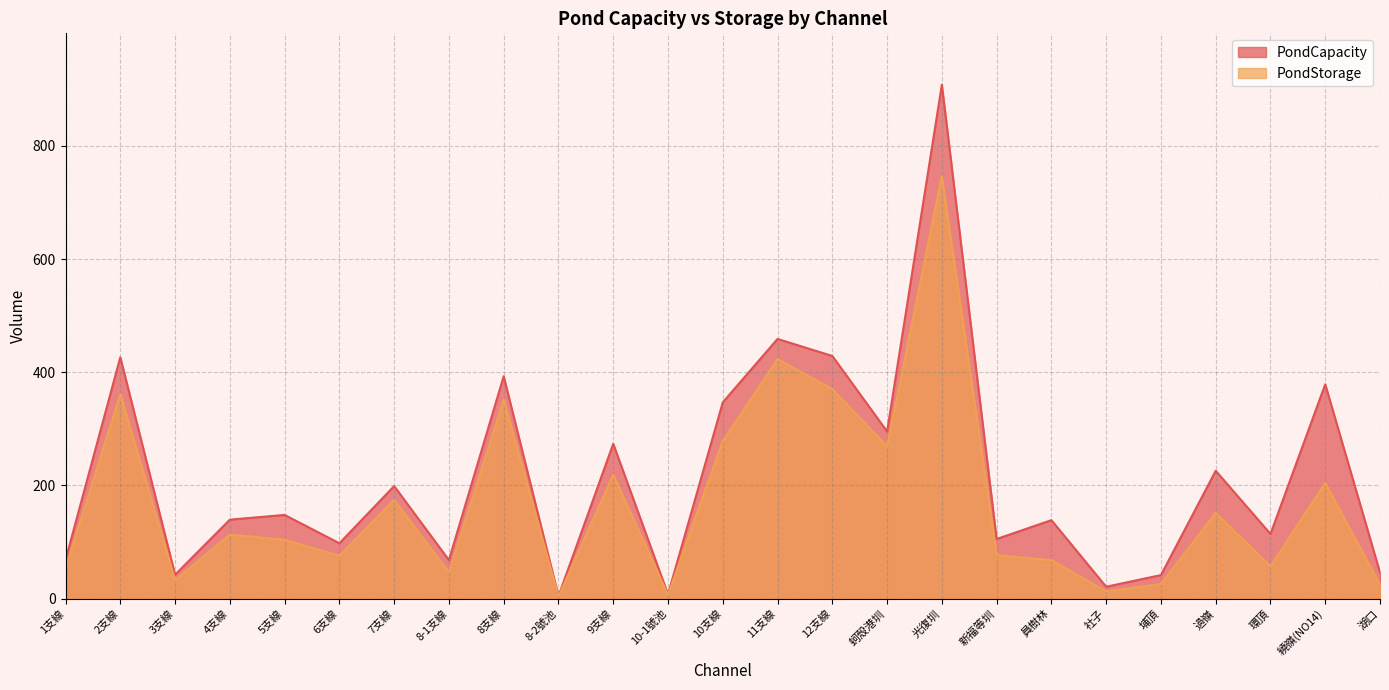

What is the lowest value of the PondStorage series?

4.1